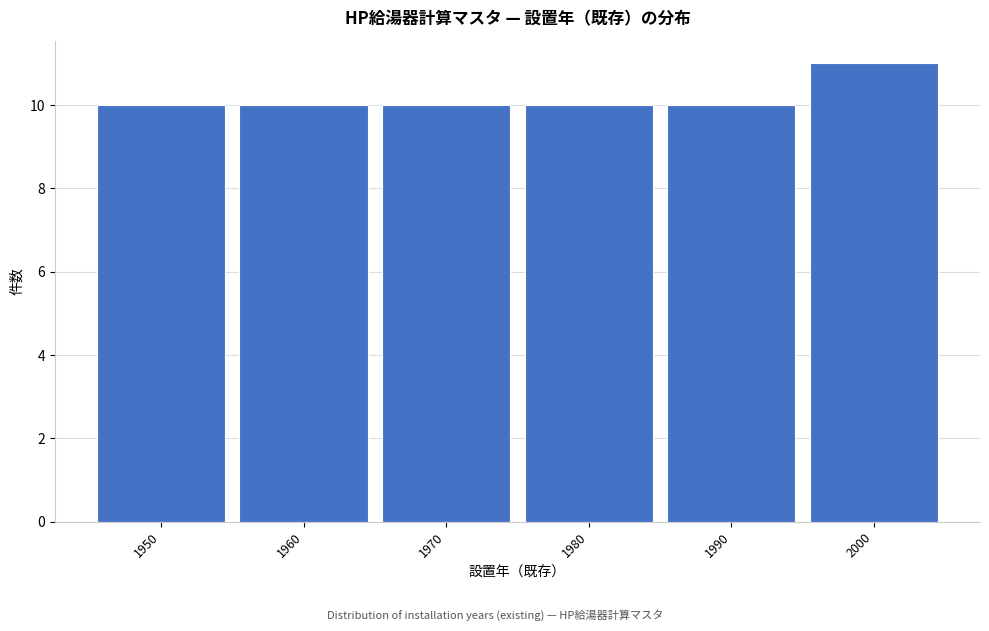

Reading left to right, extract all data points from this chart.

1950=10	1960=10	1970=10	1980=10	1990=10	2000=11